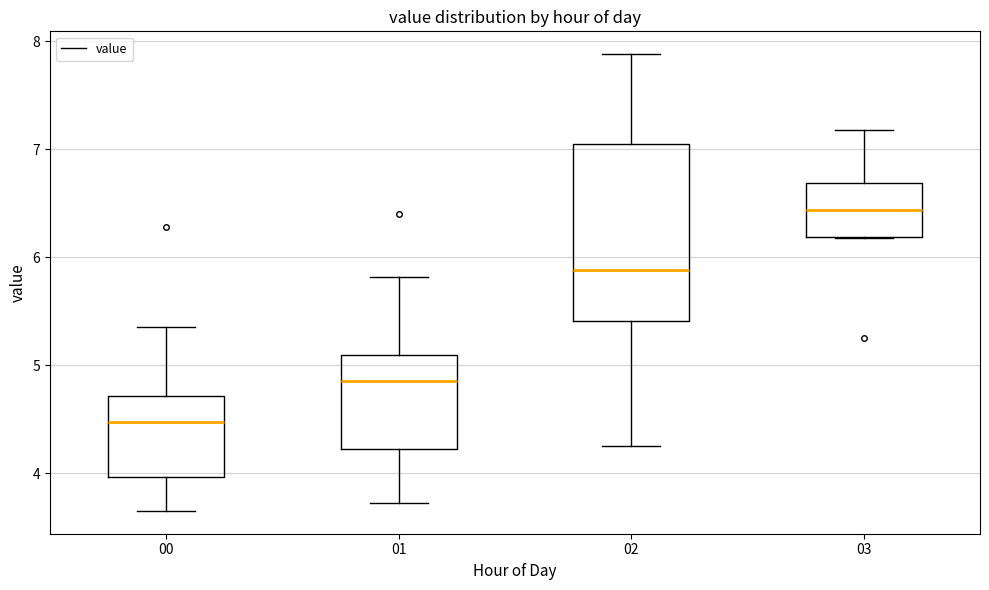

Which box's median line is the lowest?

00